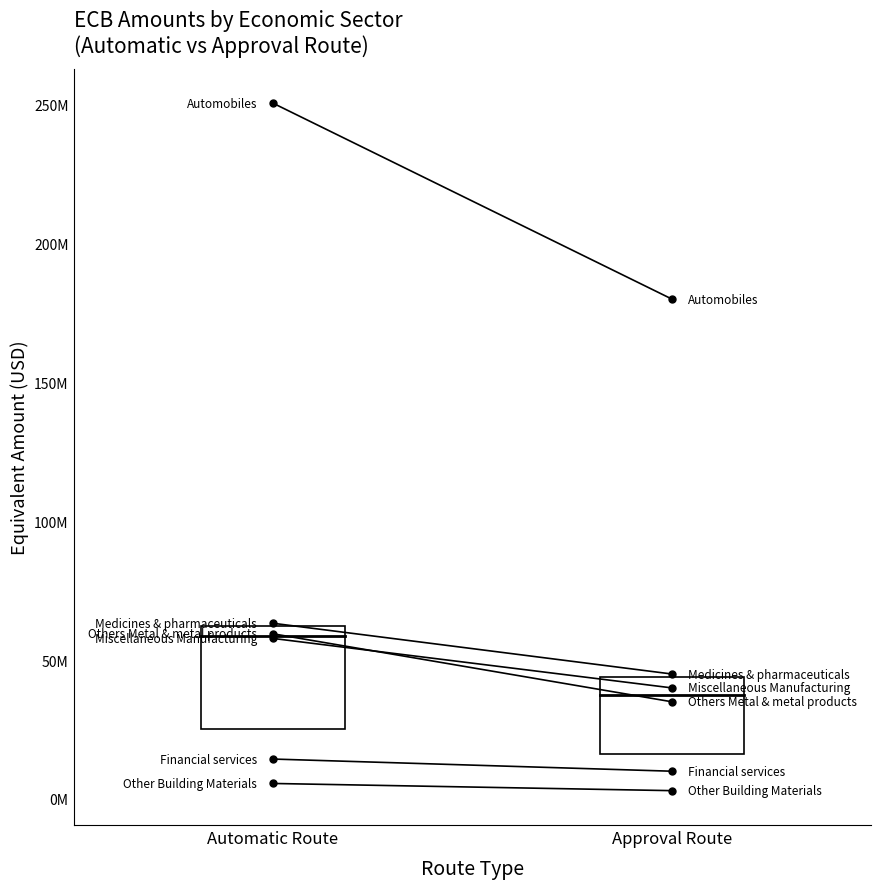

At which category is the sum across all series the highest?

Automatic Route